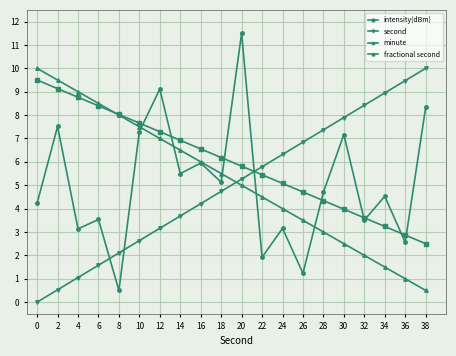

Between which two adjacent categories do minute and second first intersect?

20 and 22